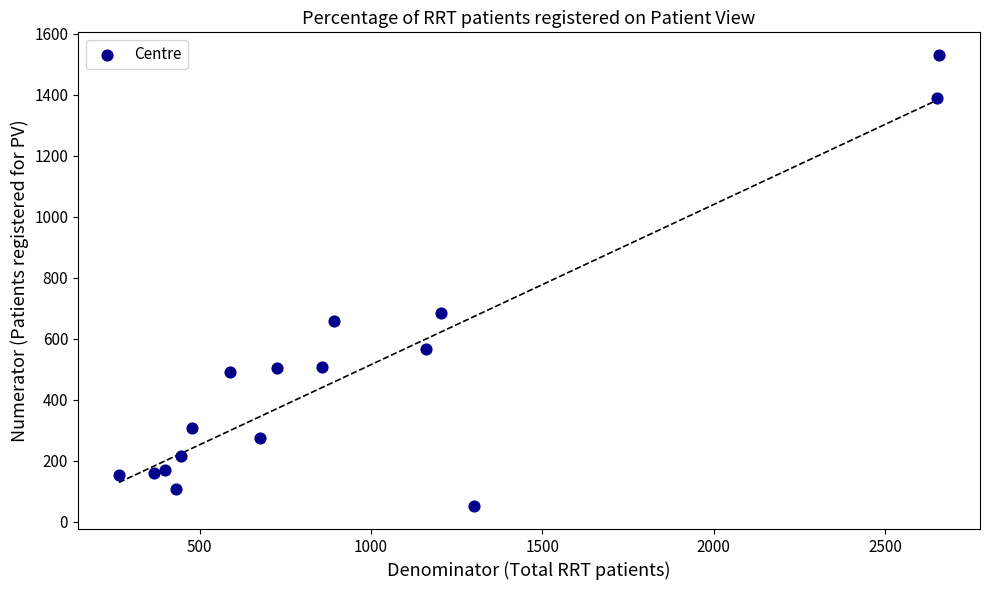

What is the range of X values (max minus min)?

2392